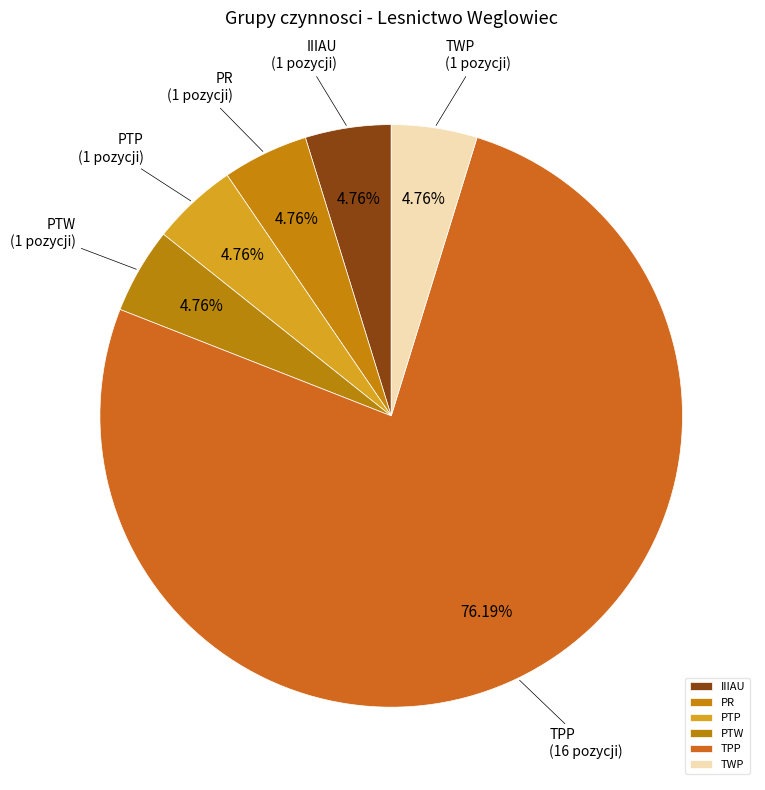

How many segments does this pie chart have?

6